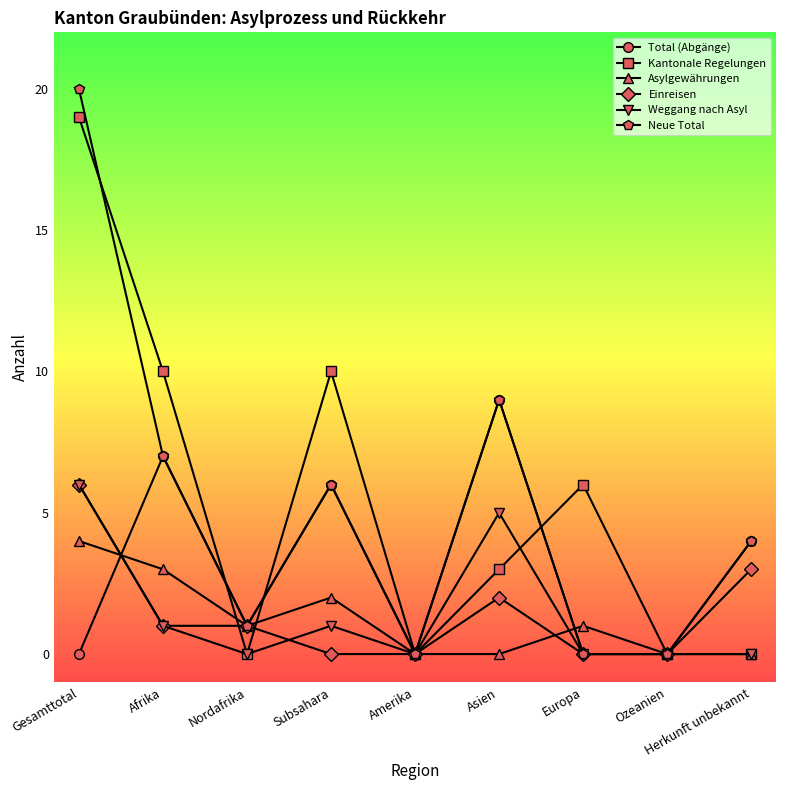

What is the approximate value of Total (Abgänge) at Nordafrika?

1